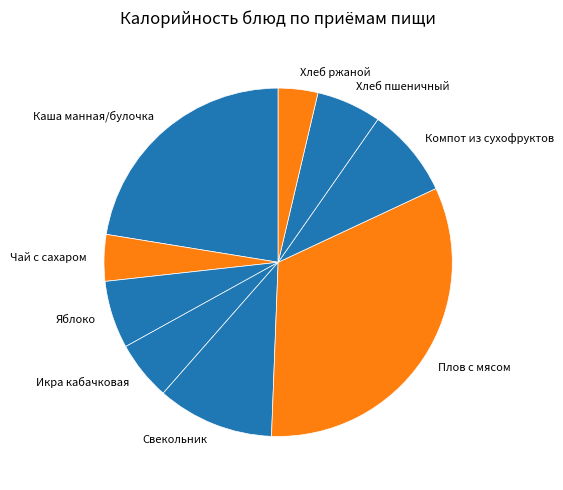

True or false: Чай с сахаром accounts for 11% of the total.

False